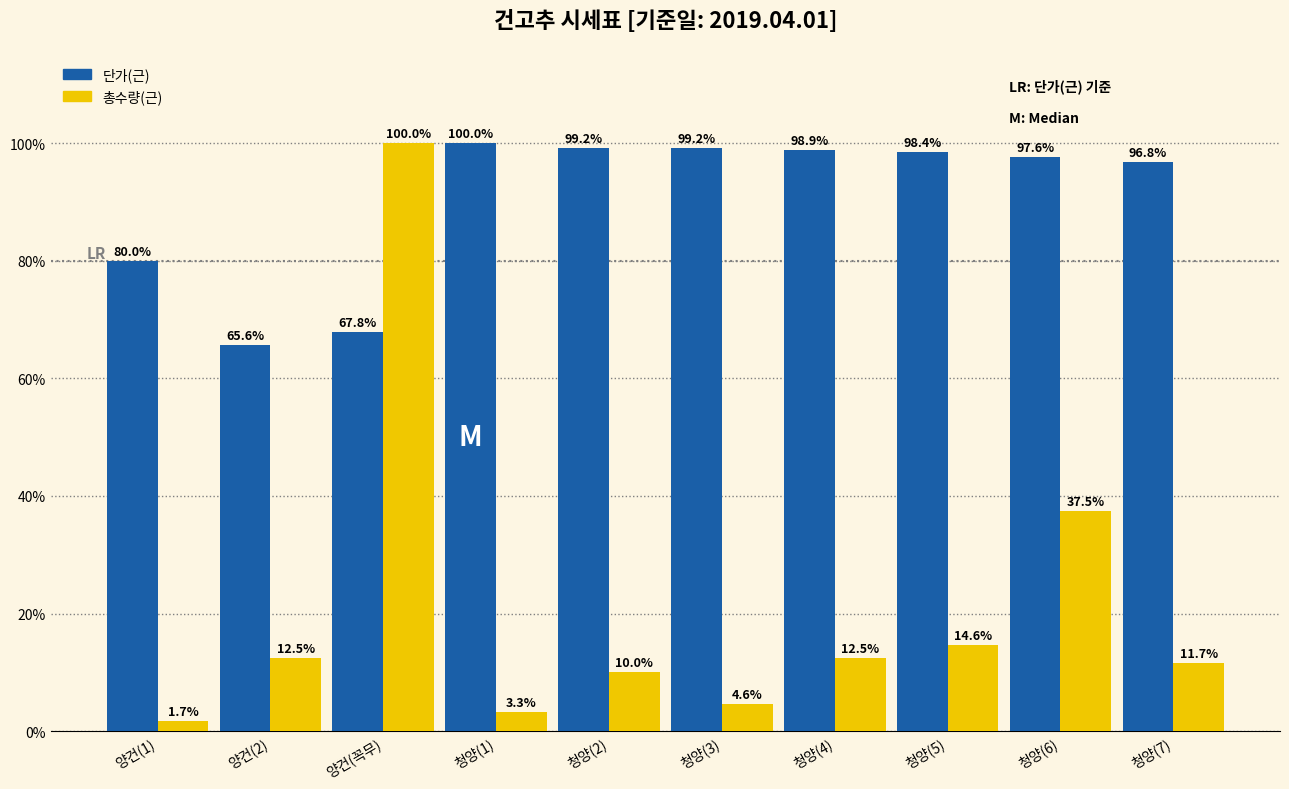

Which label corresponds to the smallest value in the chart?

양건(1)